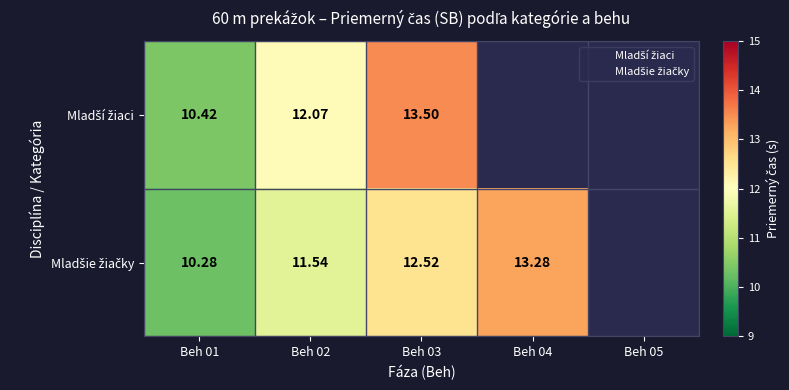

What is the minimum value shown in the chart?

10.3